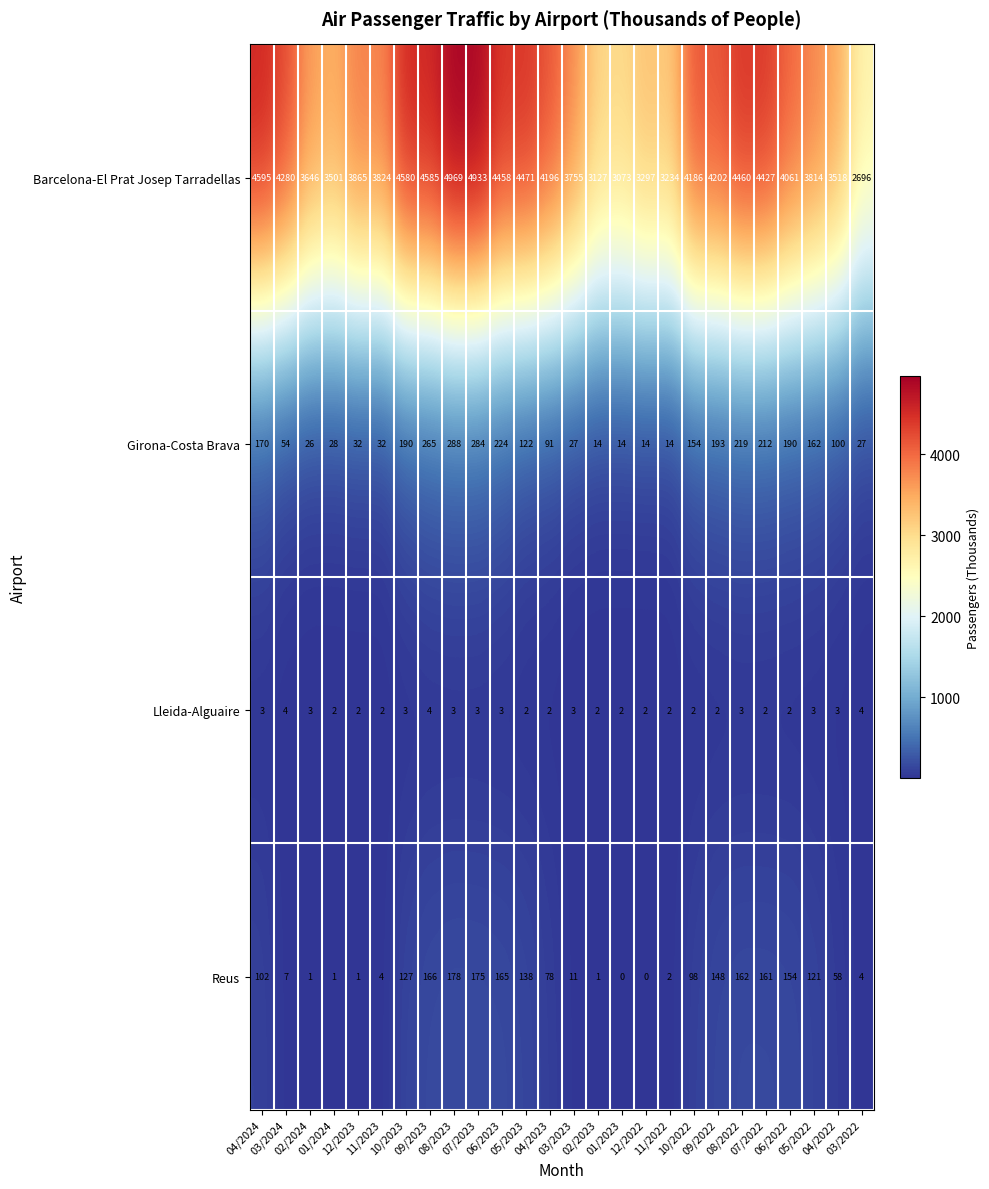

What is the average value of the Girona-Costa Brava series?

121